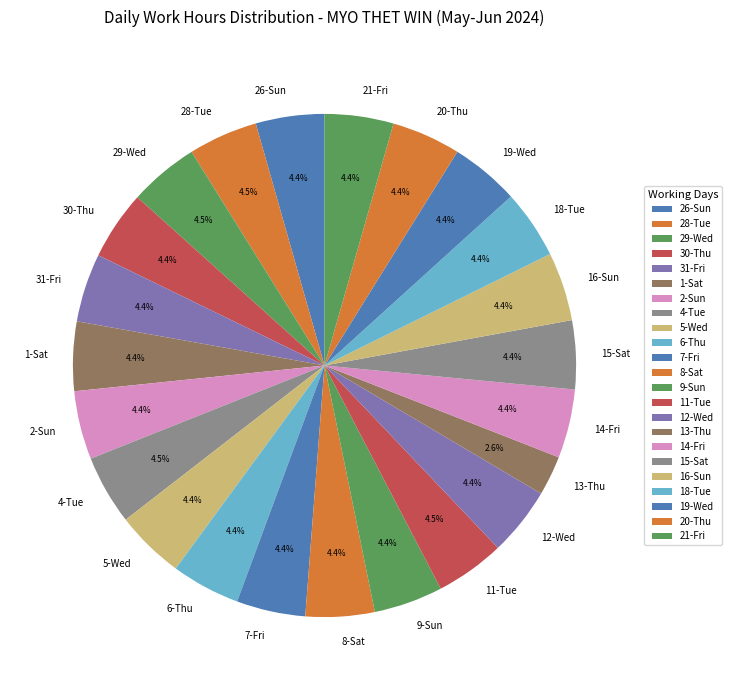

Count the number of slices in the pie.

23